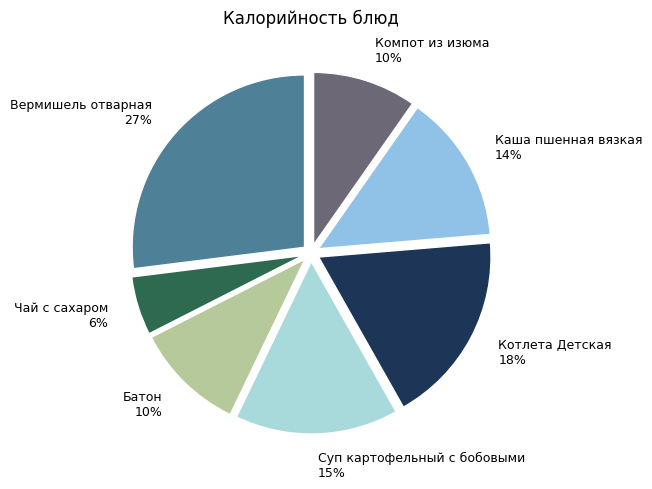

True or false: Компот из изюма accounts for 10% of the total.

True